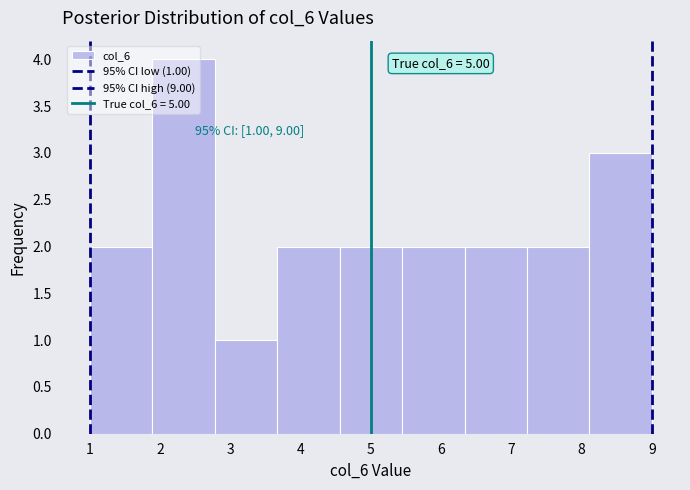

Over which range of the x-axis is the bar tallest?

1.9 to 2.8